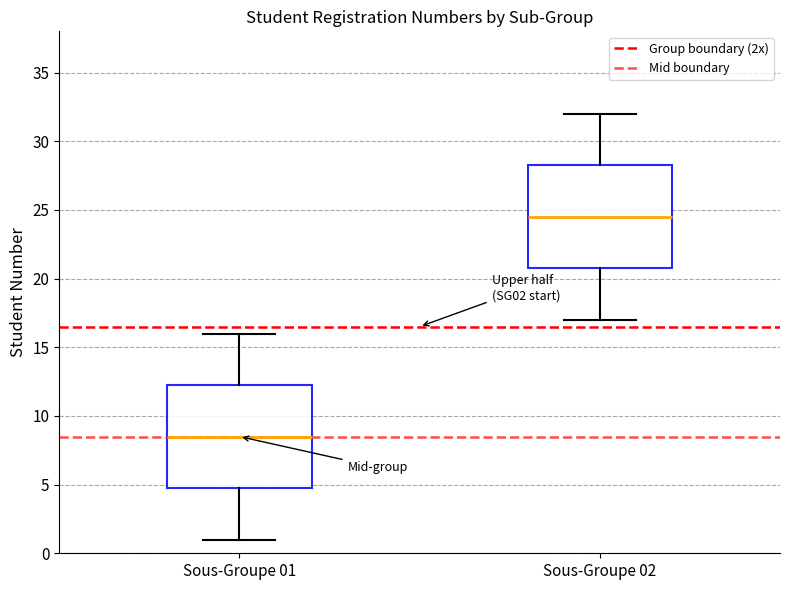

Where does the lower whisker of the box for Sous-Groupe 01 end on the y-axis? The values are not printed on the chart, so give them approximately, as read against the axis.

1.0